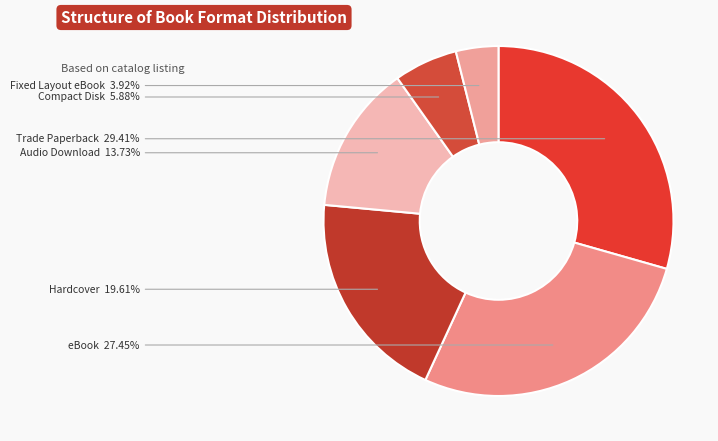

What is the ratio of the value at Compact Disk to the value at Trade Paperback?

0.2